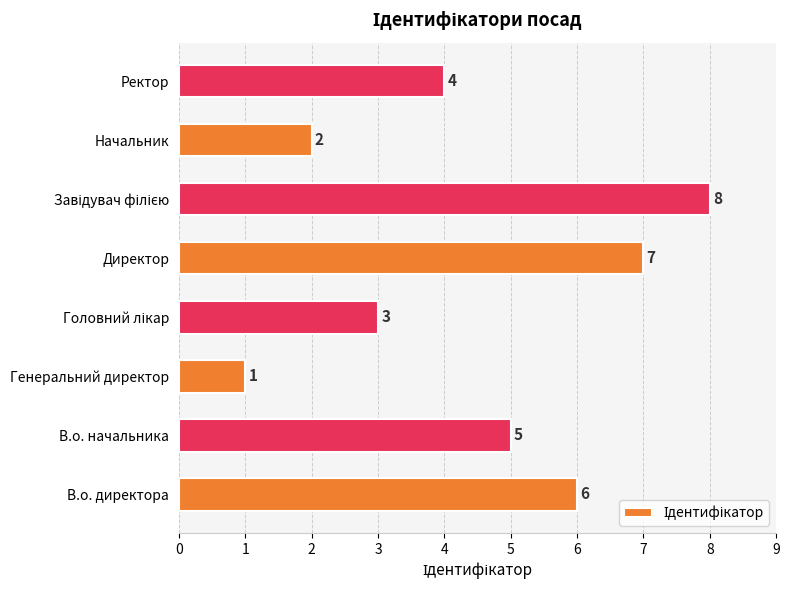

The chart shows a value of 4 at Ректор. True or false?

True